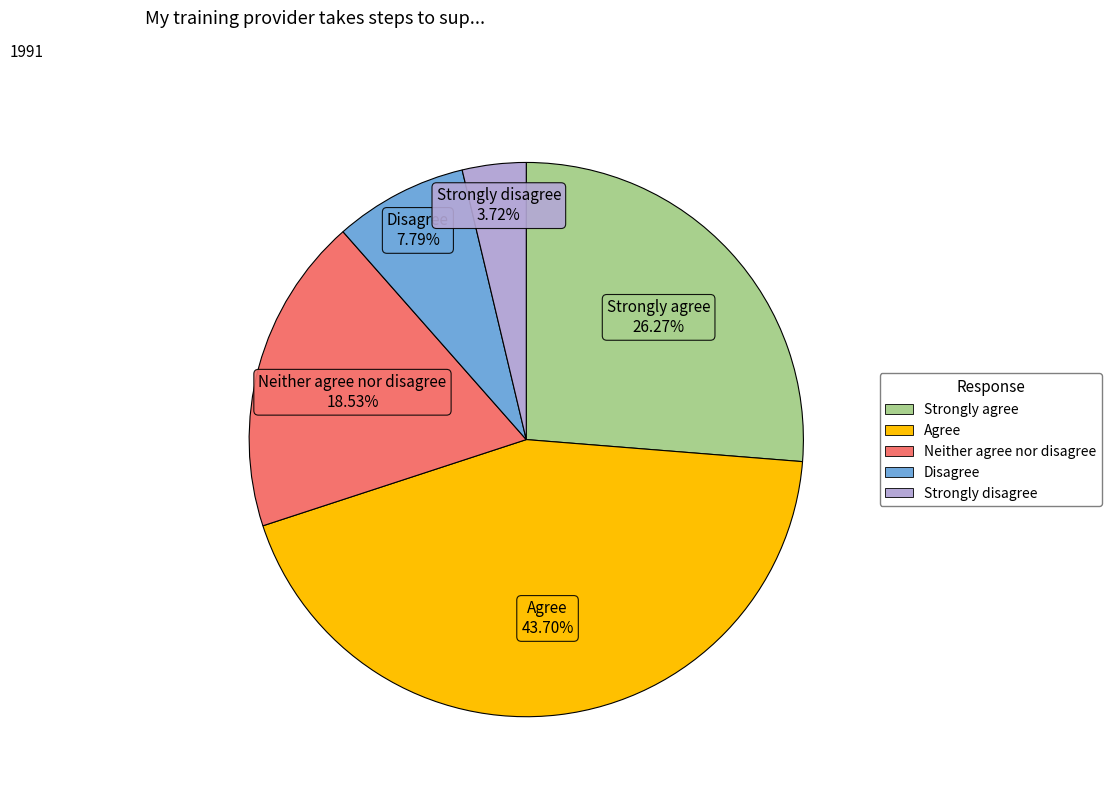

The Agree slice represents 44% of the pie. True or false?

True